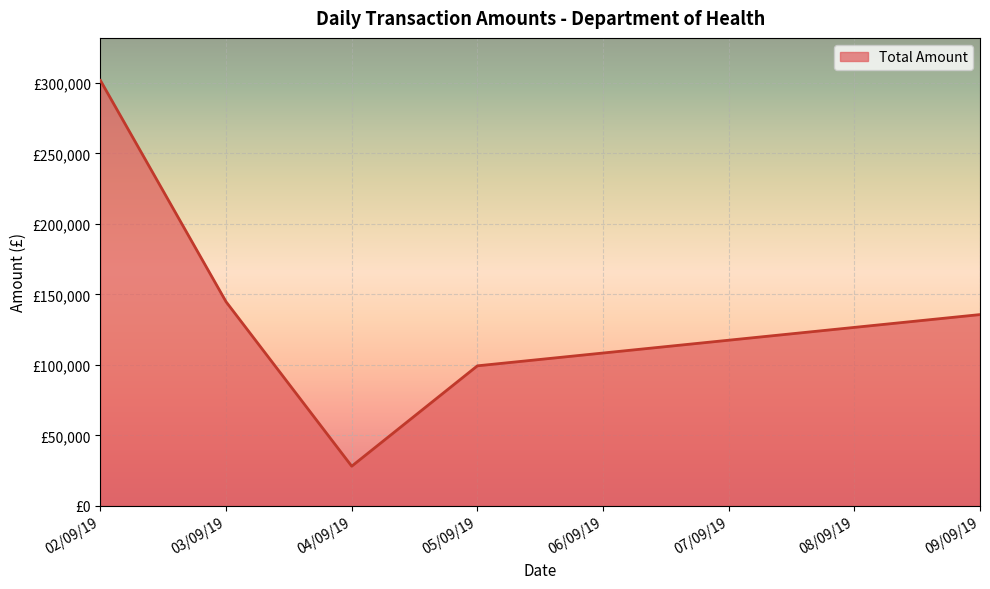

Does the chart have visible grid lines?

Yes